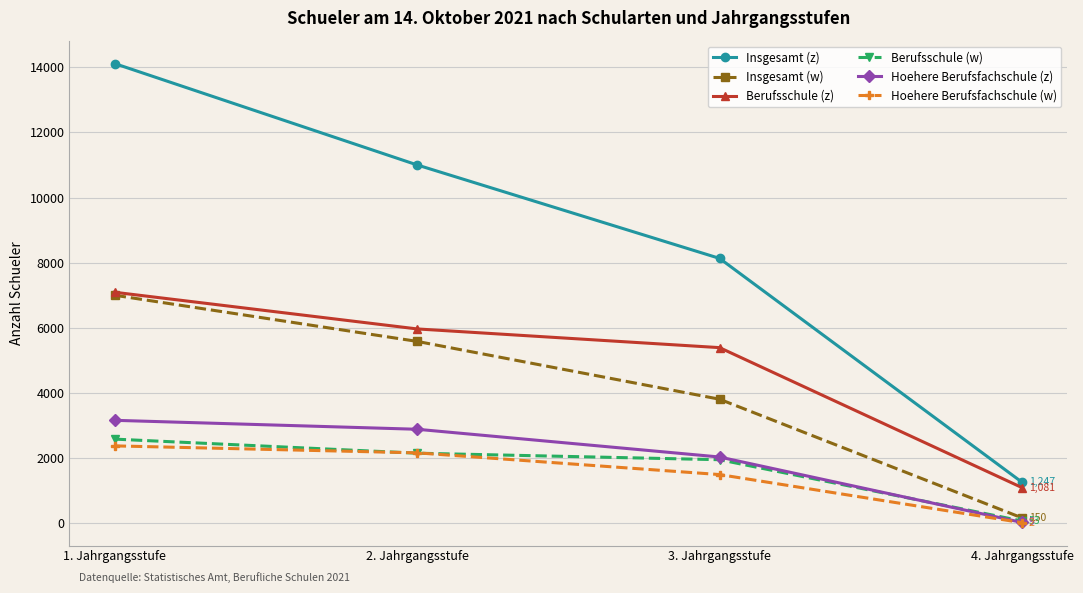

Reading right to left, what are all the values shown in this chart?

Insgesamt (z): 4. Jahrgangsstufe=1247	3. Jahrgangsstufe=8128	2. Jahrgangsstufe=11001	1. Jahrgangsstufe=14117
Insgesamt (w): 4. Jahrgangsstufe=150	3. Jahrgangsstufe=3798	2. Jahrgangsstufe=5576	1. Jahrgangsstufe=6994
Berufsschule (z): 4. Jahrgangsstufe=1081	3. Jahrgangsstufe=5384	2. Jahrgangsstufe=5959	1. Jahrgangsstufe=7086
Berufsschule (w): 4. Jahrgangsstufe=53	3. Jahrgangsstufe=1938	2. Jahrgangsstufe=2138	1. Jahrgangsstufe=2571
Hoehere Berufsfachschule (z): 4. Jahrgangsstufe=9	3. Jahrgangsstufe=2021	2. Jahrgangsstufe=2874	1. Jahrgangsstufe=3149
Hoehere Berufsfachschule (w): 4. Jahrgangsstufe=2	3. Jahrgangsstufe=1481	2. Jahrgangsstufe=2149	1. Jahrgangsstufe=2363